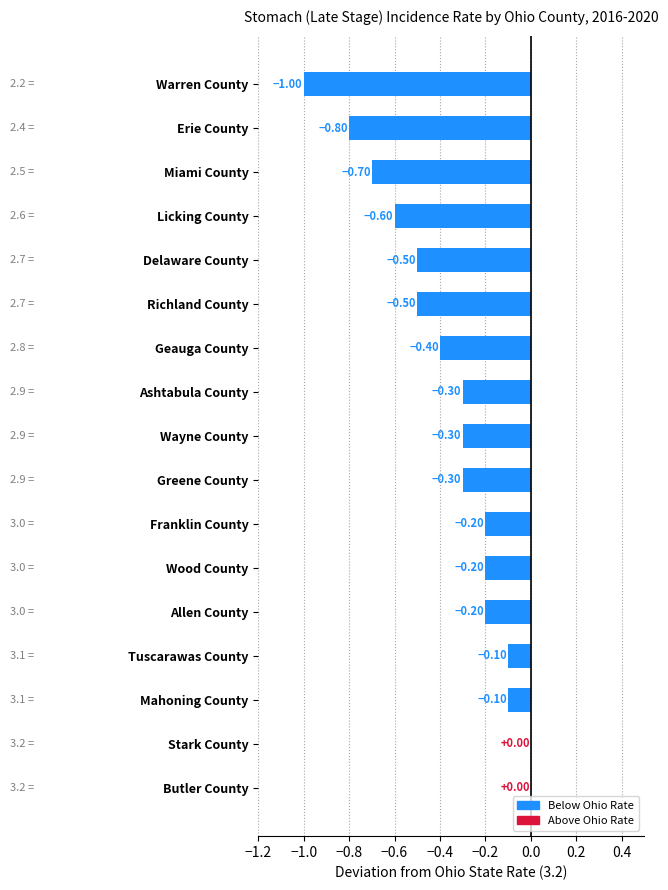

What is the sum of the values at Wood County and Wayne County?

-0.5